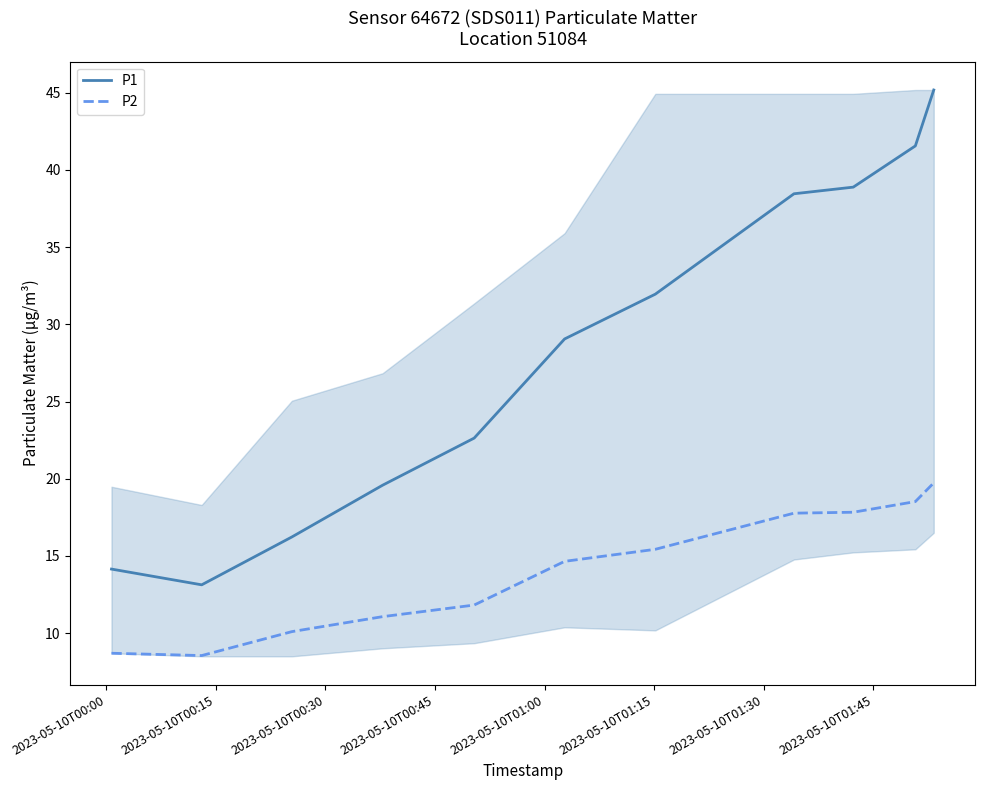

List the series in order of their peak value, lowest first.

P2, P1